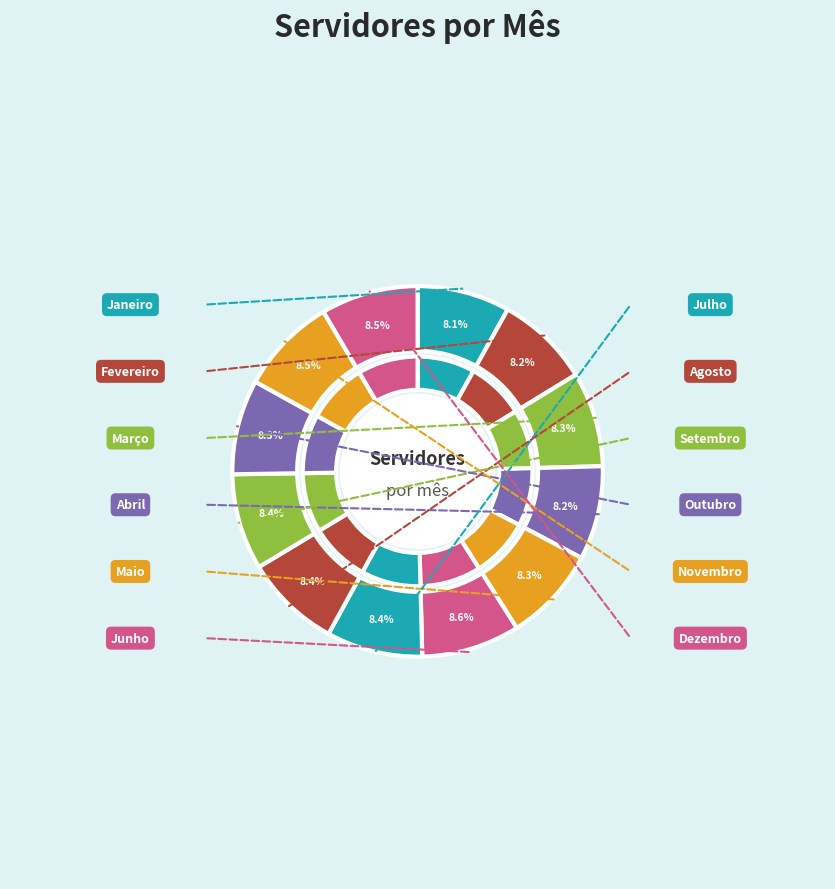

What percentage is the Agosto slice, to the nearest percent?

8%